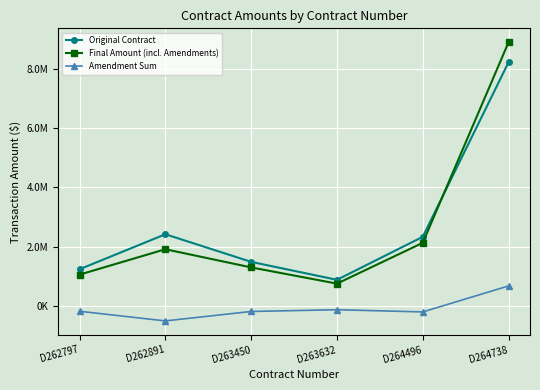

True or false: Original Contract and Amendment Sum cross at least once.

False